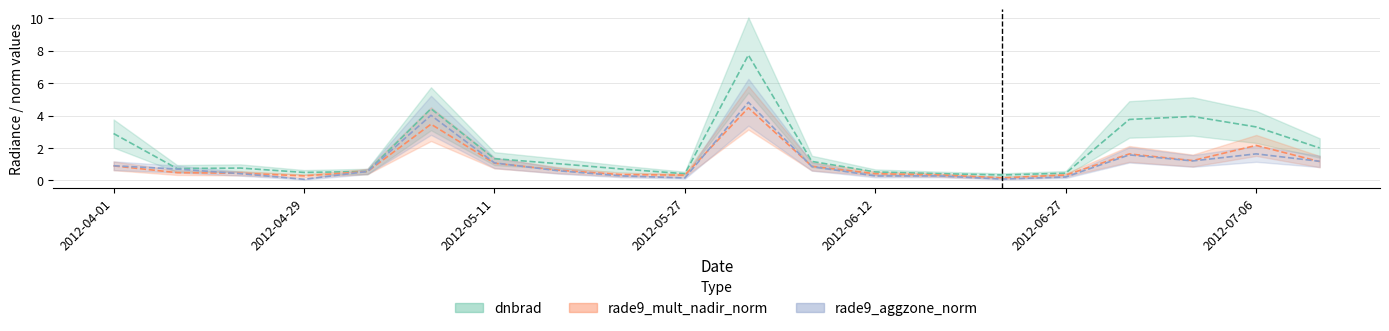

What is the sum of all rade9_aggzone_norm values?

20.8